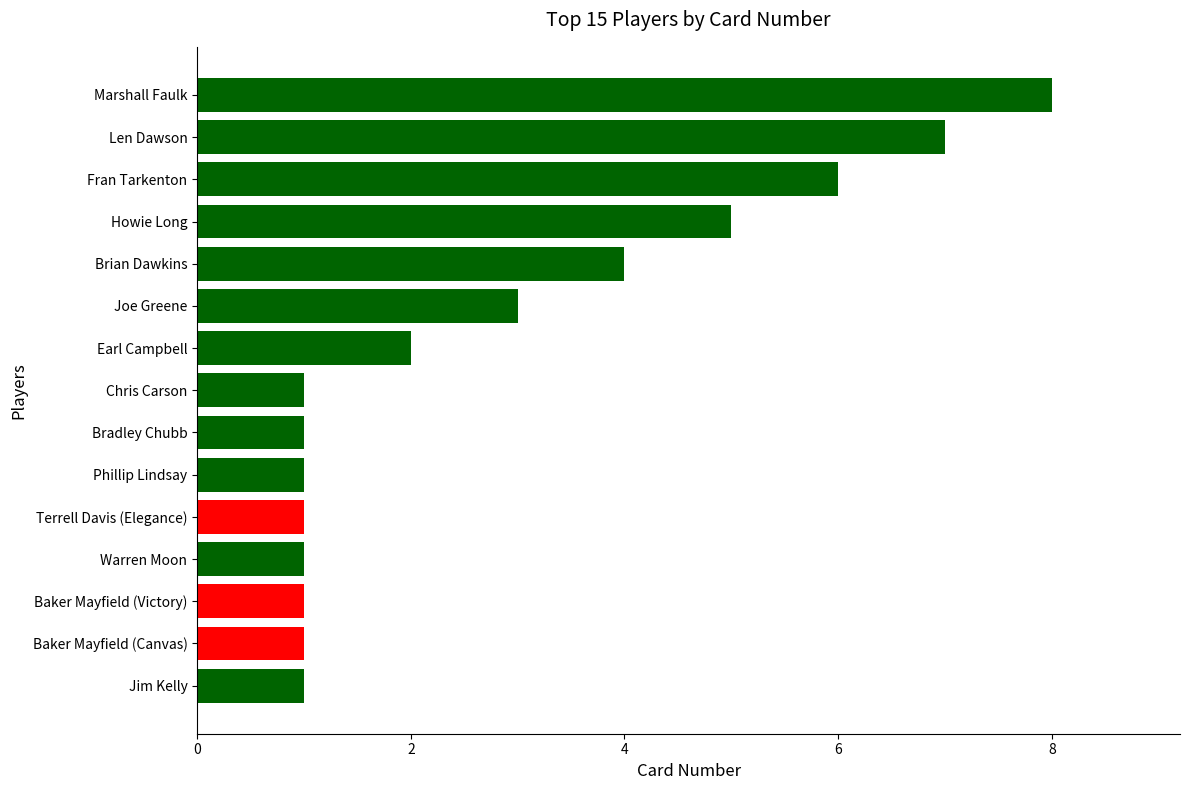

At which category does the chart reach its peak across all series?

Marshall Faulk